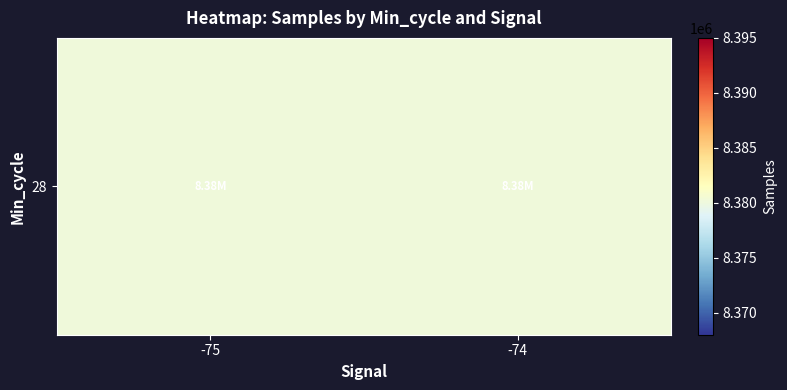

Reading left to right, extract all data points from this chart.

-75=8380212.4	-74=8380232.1